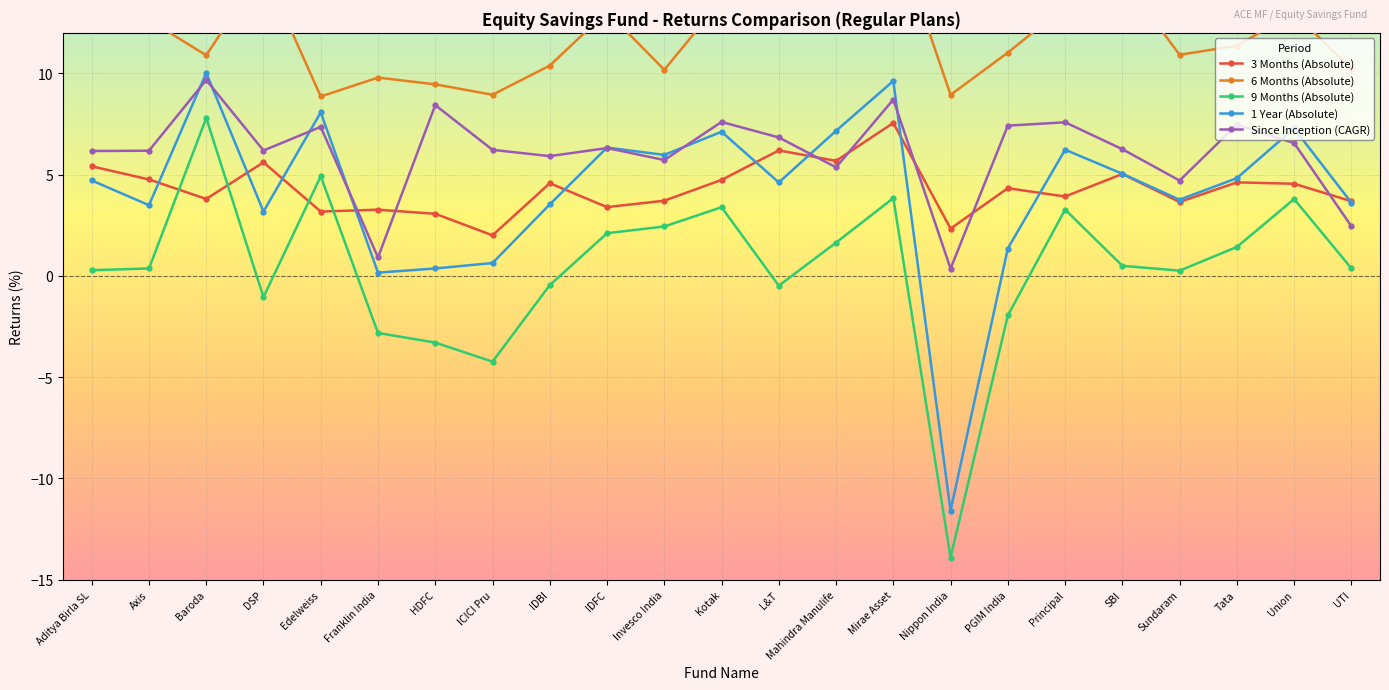

At how many categories does at least one series exceed 16?

2